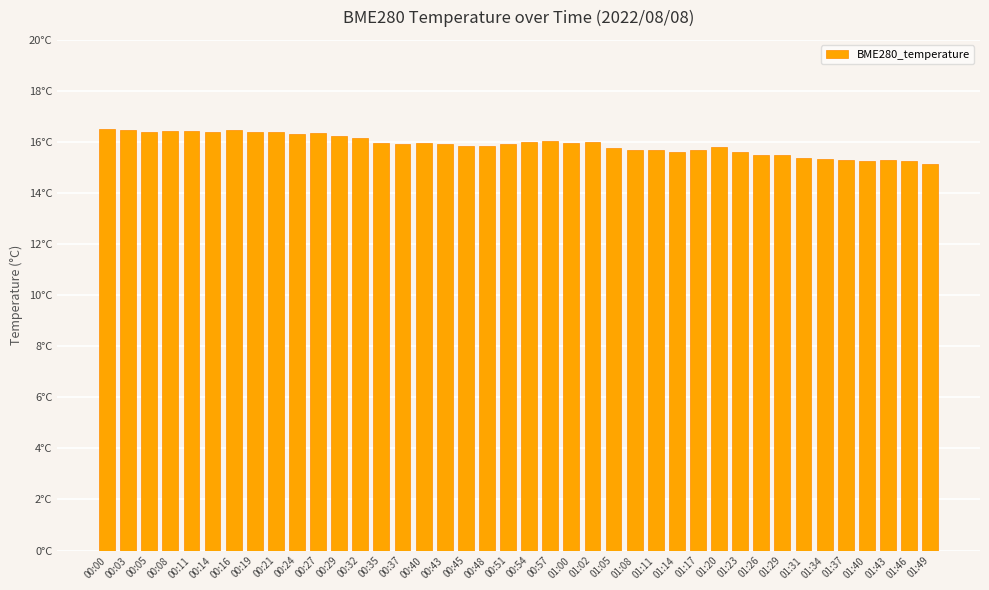

What is the greatest value displayed?

16.5